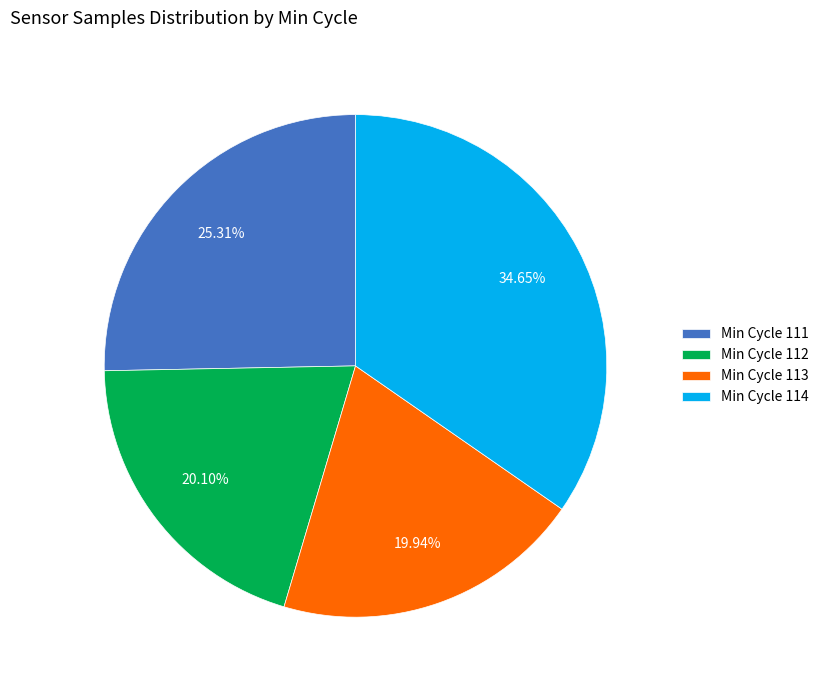

Between Min Cycle 111 and Min Cycle 112, which is larger?

Min Cycle 111